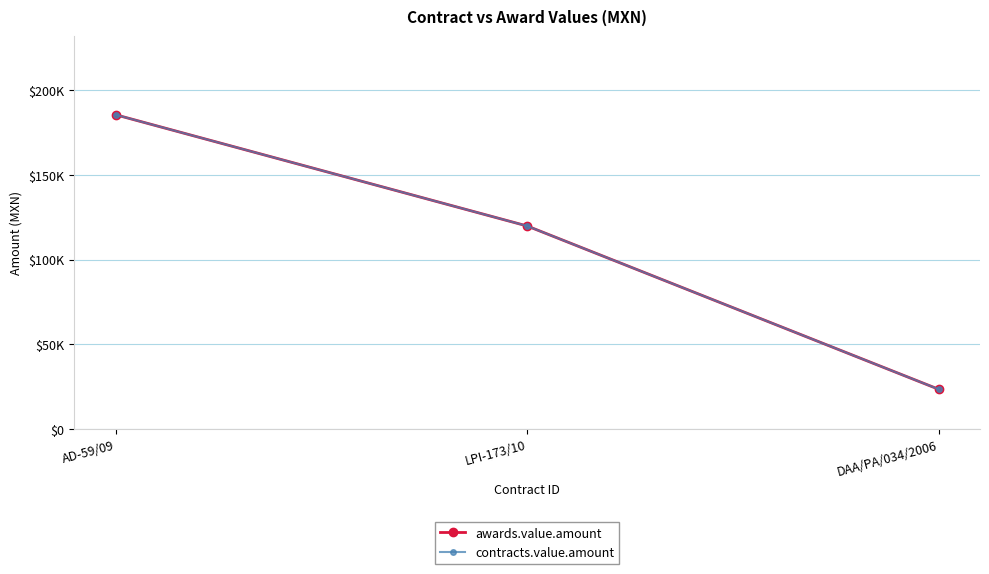

Between LPI-173/10 and AD-59/09, which is larger?

AD-59/09